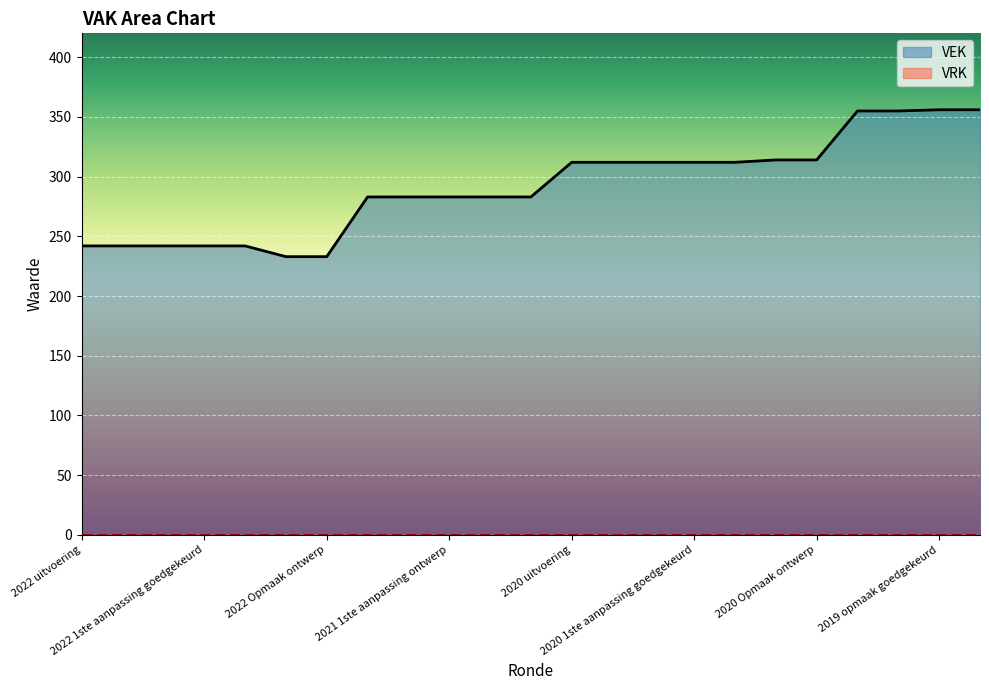

What is the difference between the maximum and minimum values in the VEK series?

123